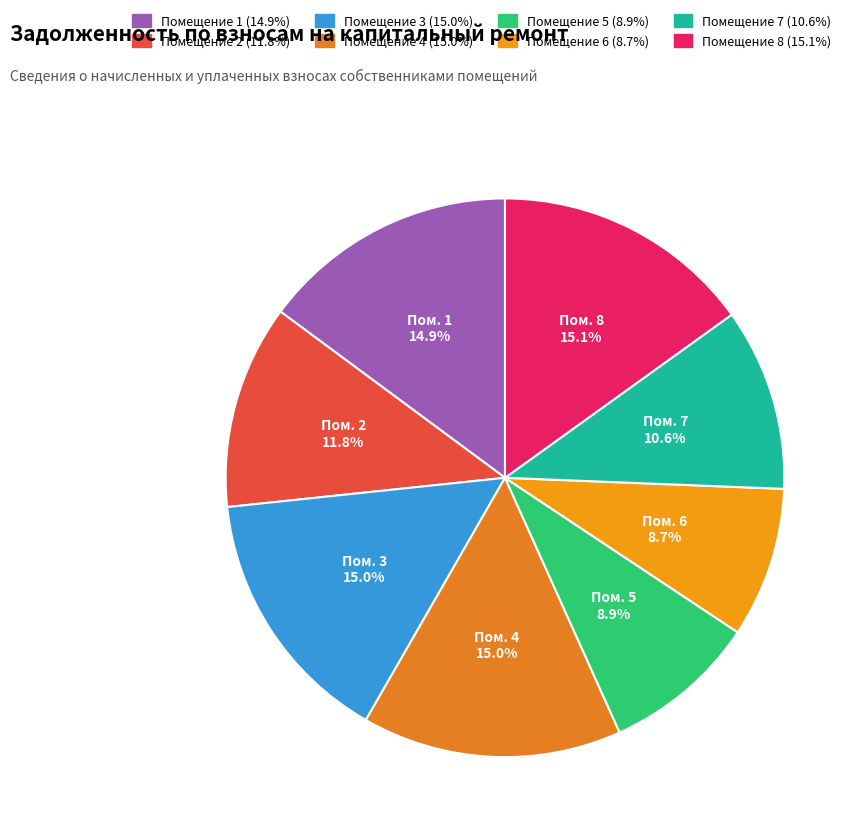

How many slices are in this pie chart?

8